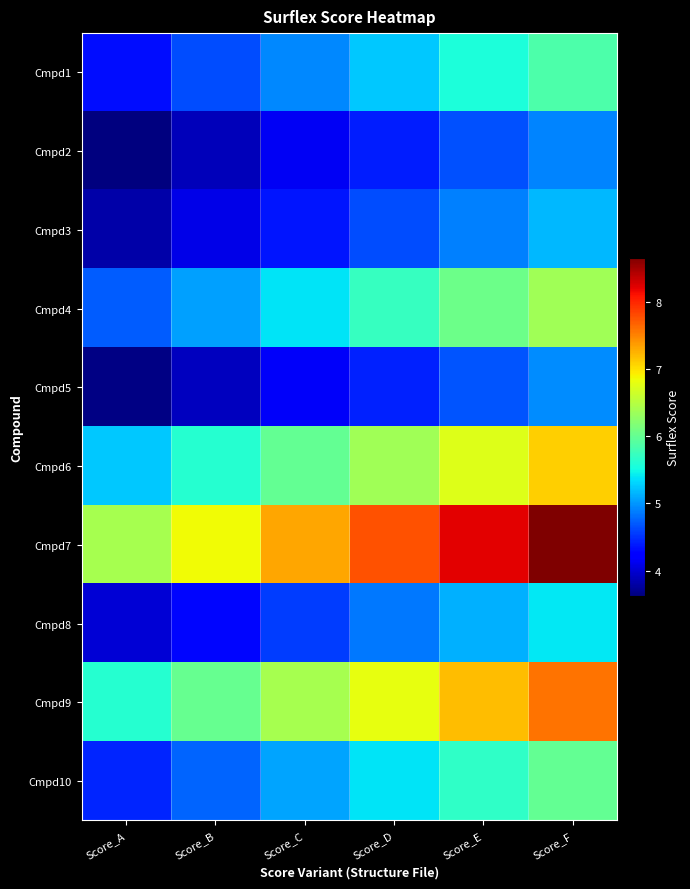

How many data points does each series have?

6